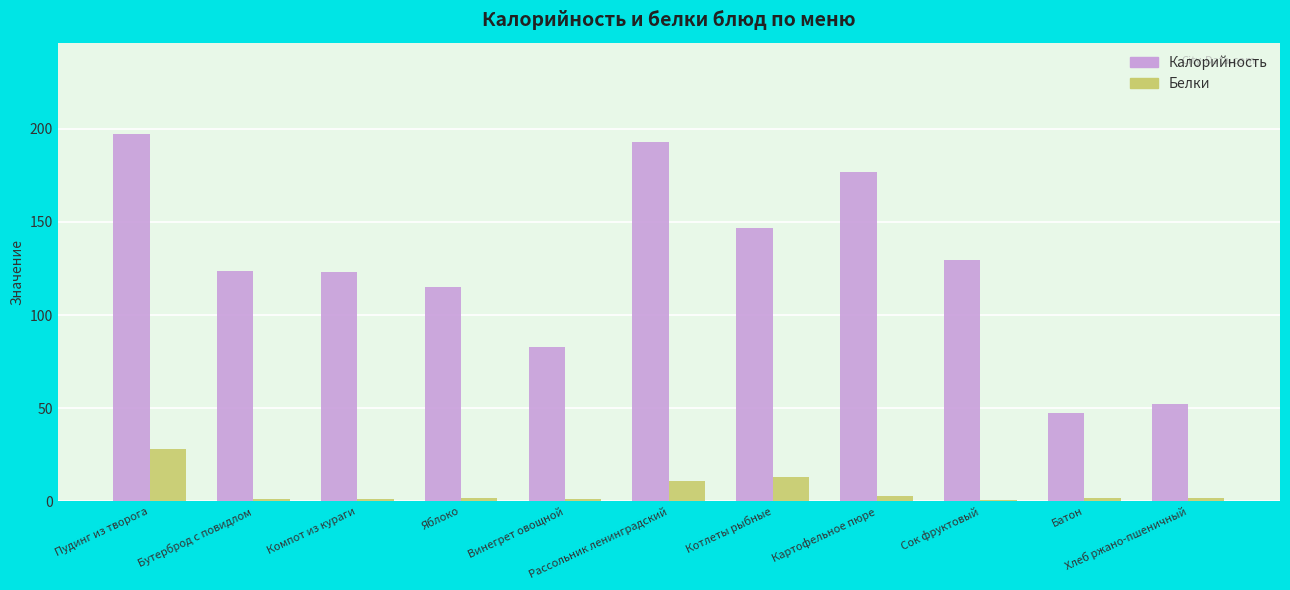

What is the highest value of the Белки series?

28.0